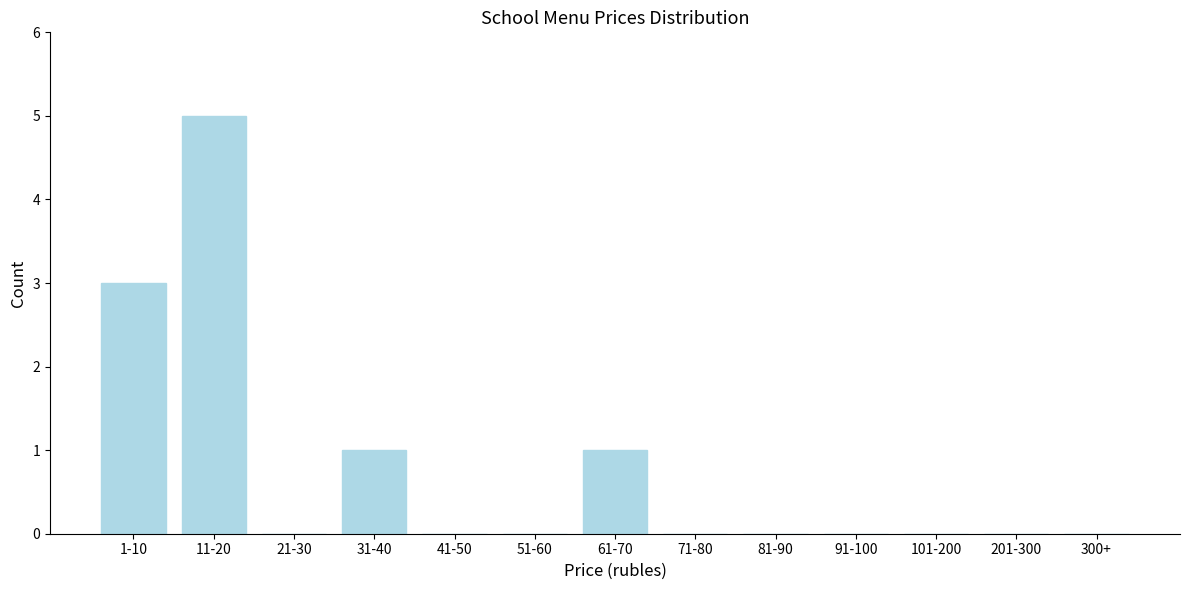

Reading left to right, list all the values displayed in this chart.

1-10=3	11-20=5	21-30=0	31-40=1	41-50=0	51-60=0	61-70=1	71-80=0	81-90=0	91-100=0	101-200=0	201-300=0	300+=0